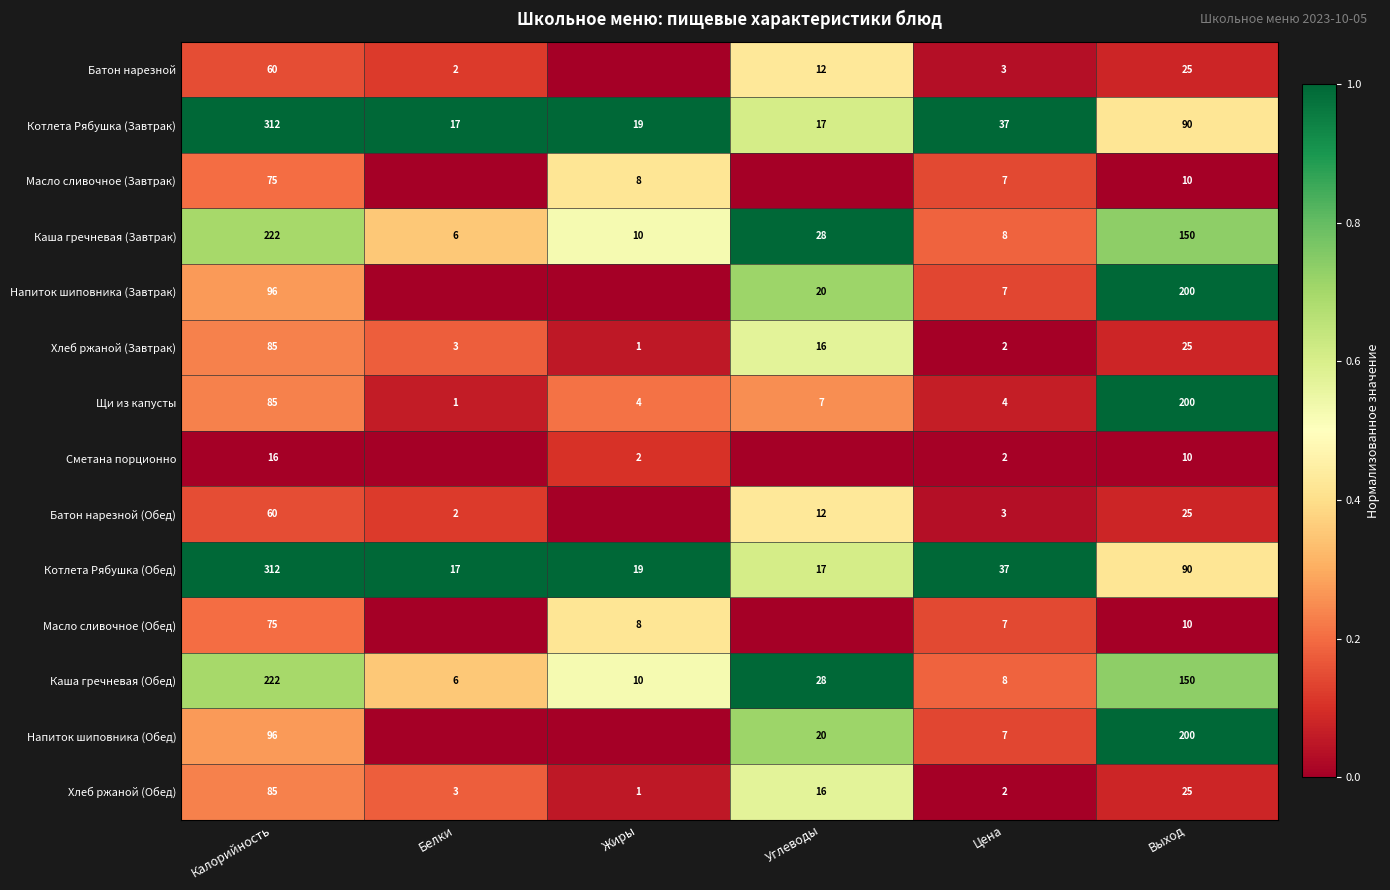

Where does the Хлеб ржаной (Завтрак) series first go above 16?

Калорийность